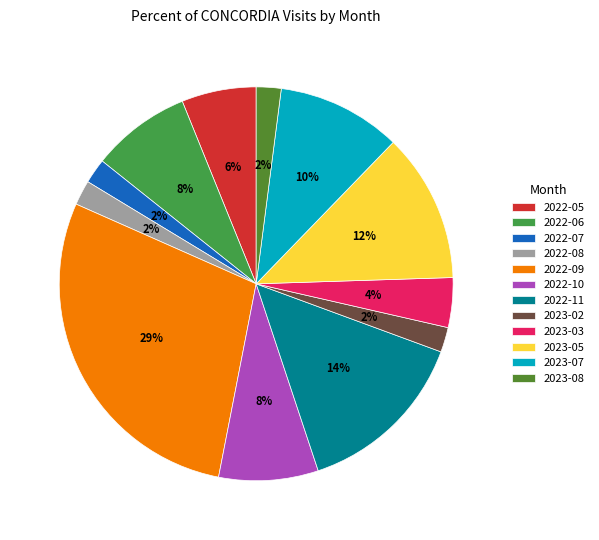

How many slices are in this pie chart?

12